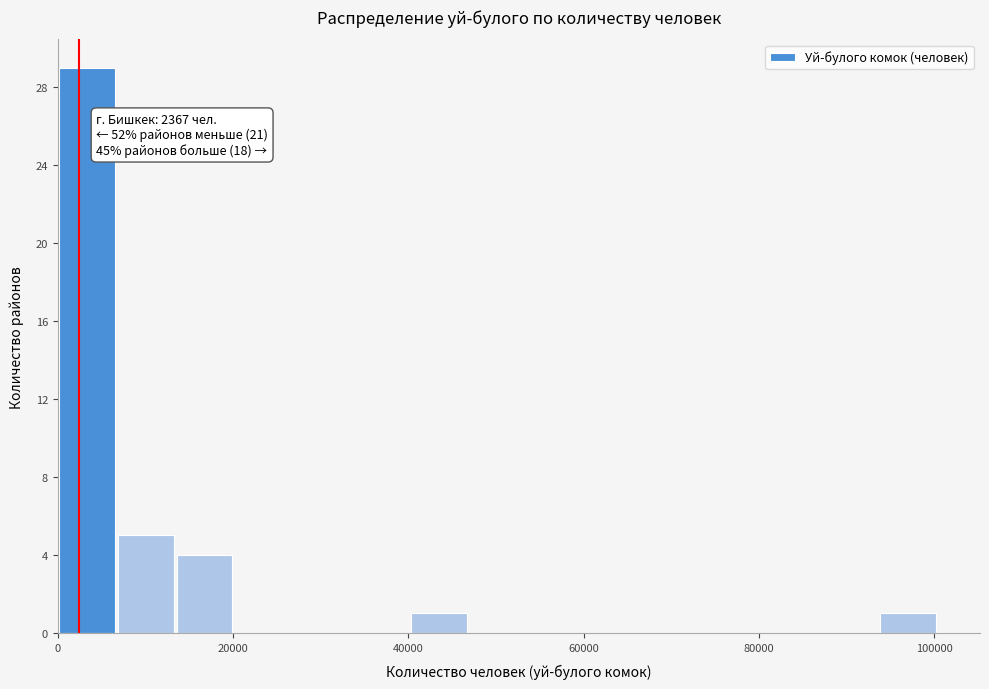

Read against the x-axis, roughly where is the centre of the tallest bar?

4000